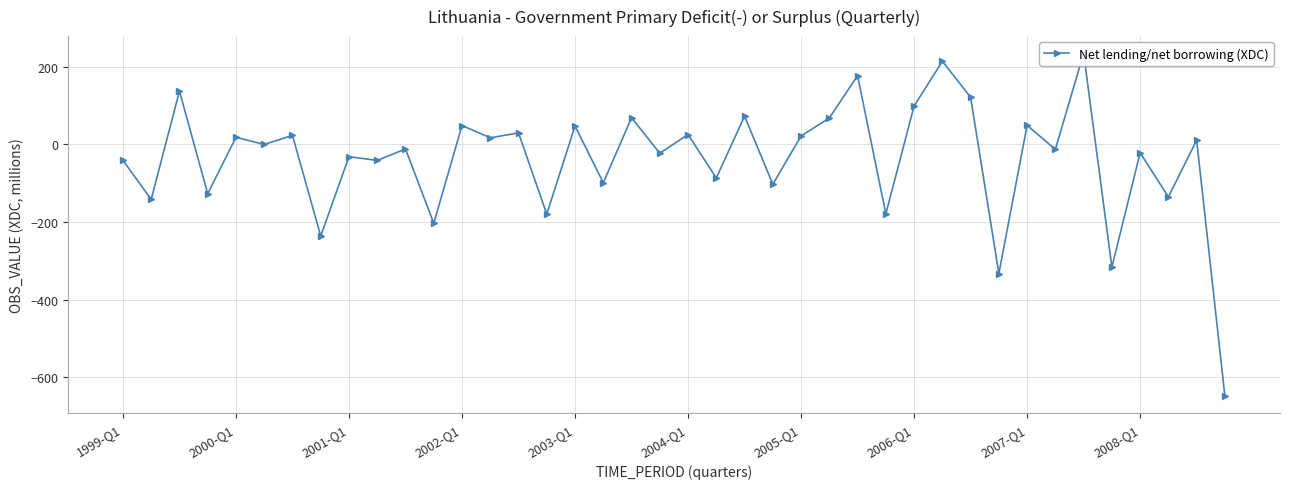

List the labels in order of value, largest first.

34, 29, 26, 2001-Q1, 30, 28, 22, 18, 25, 32, 12, 16, 14, 20, 2005-Q1, 24, 2003-Q1, 13, 38, 2004-Q1, 10, 33, 36, 19, 2007-Q1, 1999-Q1, 2008-Q1, 21, 17, 23, 2002-Q1, 37, 2000-Q1, 27, 15, 11, 2006-Q1, 35, 31, 39